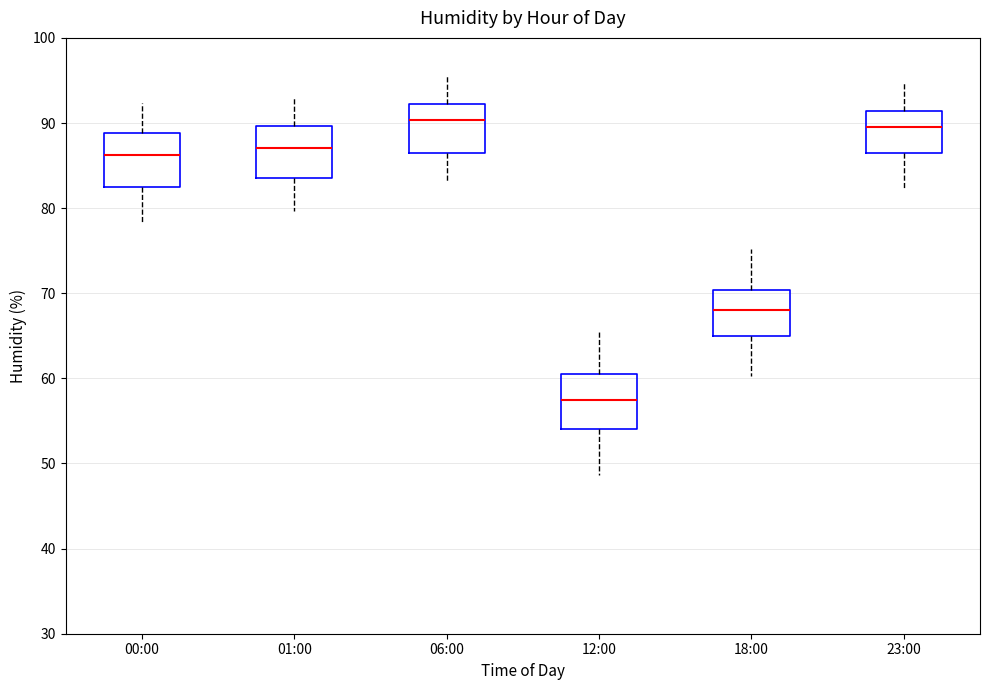

Which box has the lowest median line?

12:00